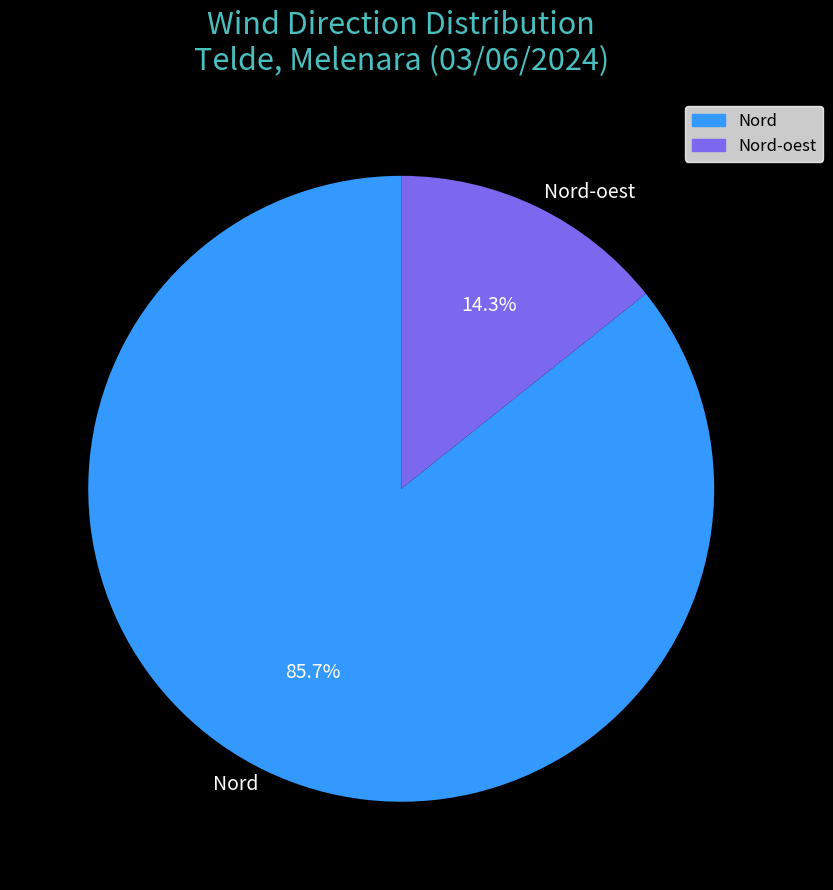

What percentage is NOT represented by Nord?

14.3%